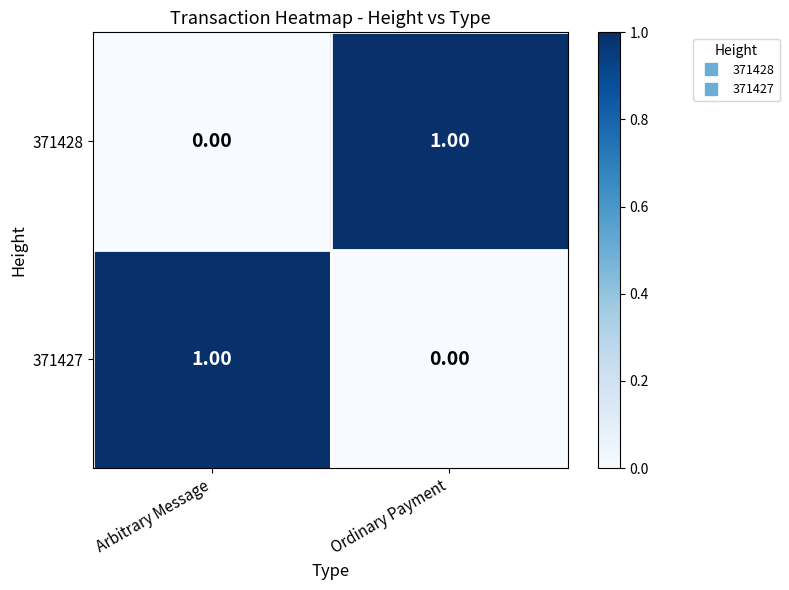

Is the value of 371428 at Ordinary Payment greater than the value of 371427 at Ordinary Payment?

Yes